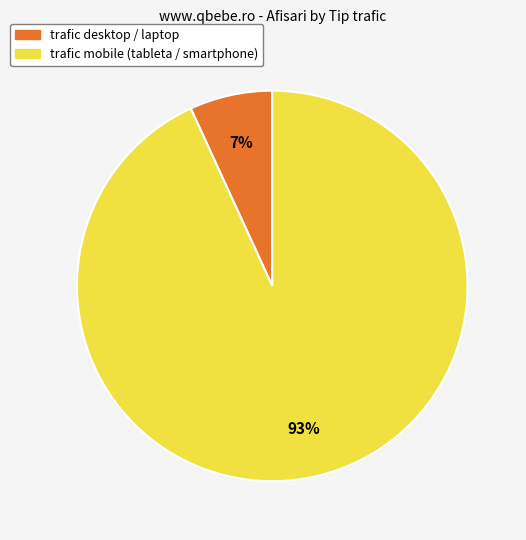

True or false: trafic mobile (tableta / smartphone) accounts for 99% of the total.

False